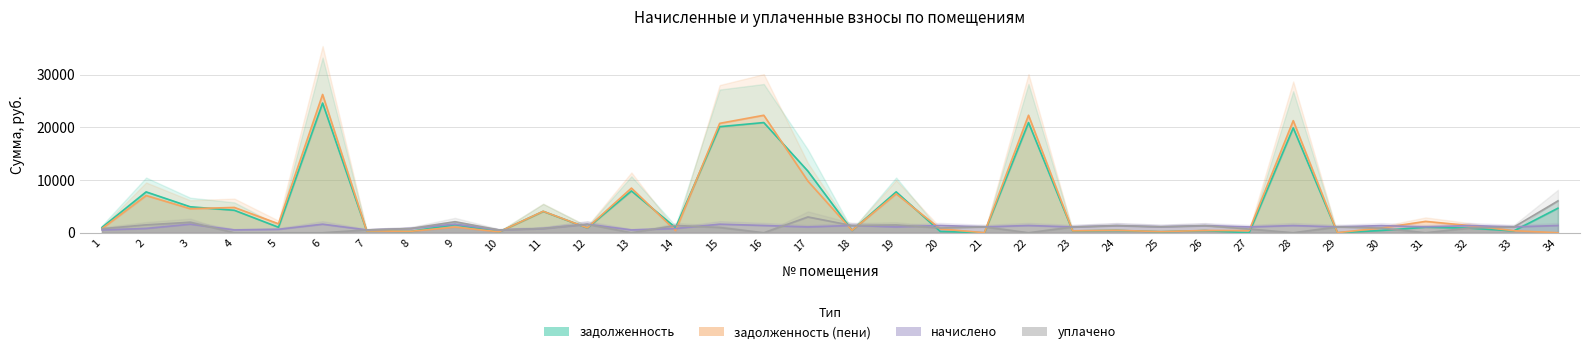

At which category does уплачено reach its first local peak?

3